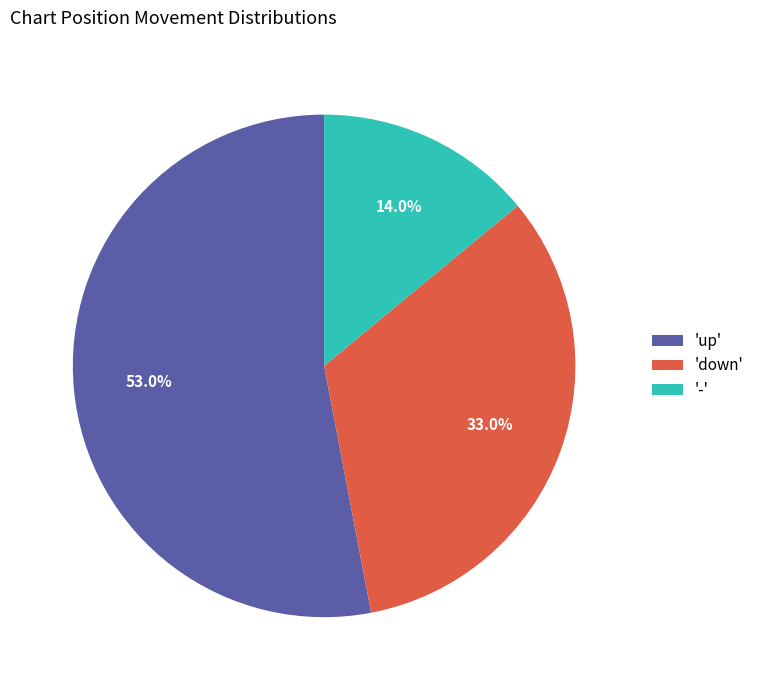

Which slice represents more than half of the pie?

'up'